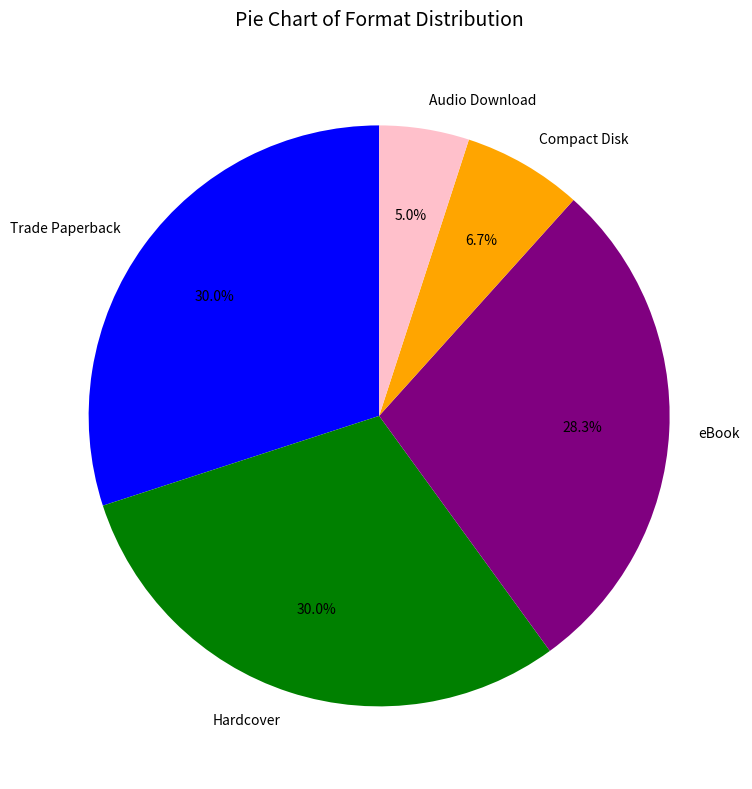

What percentage is the Trade Paperback slice, to the nearest percent?

30%